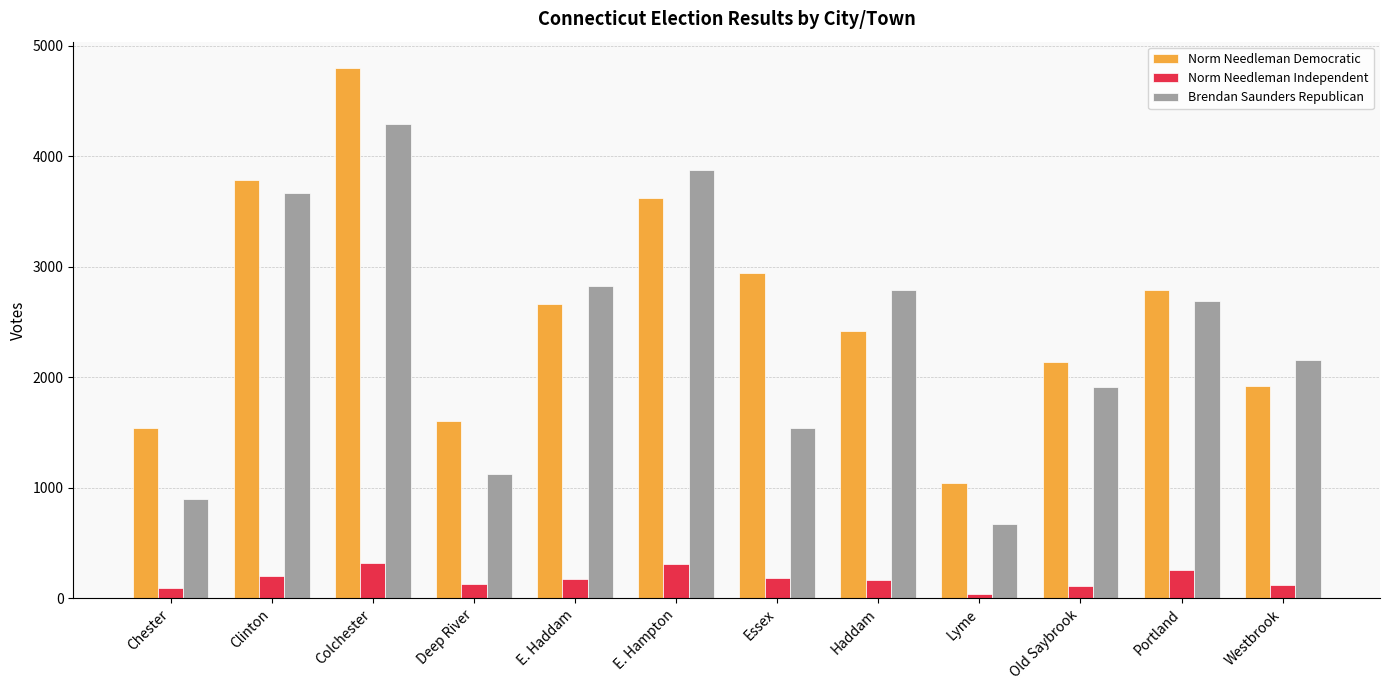

Which category has the lowest value across all series?

Lyme